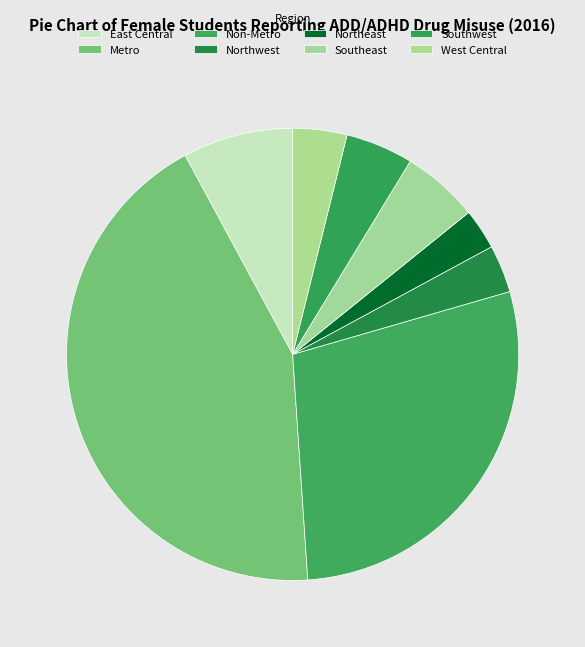

What is the change in value from East Central to Metro?

+693